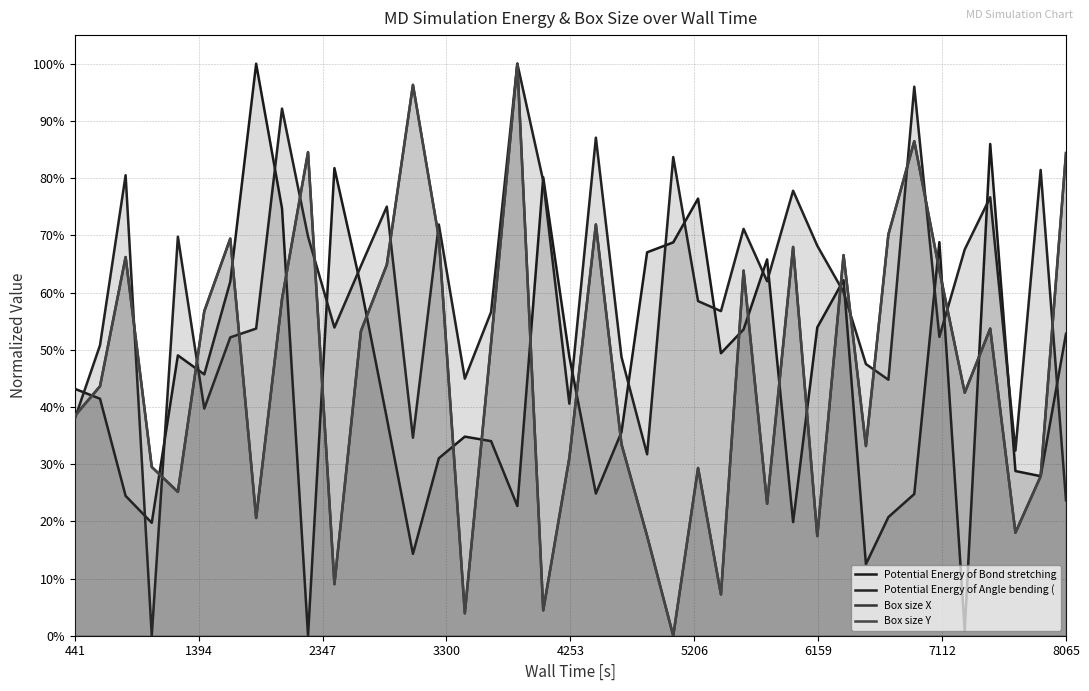

The value of Potential Energy of Angle bending ( at 441 is 0.2. True or false?

False